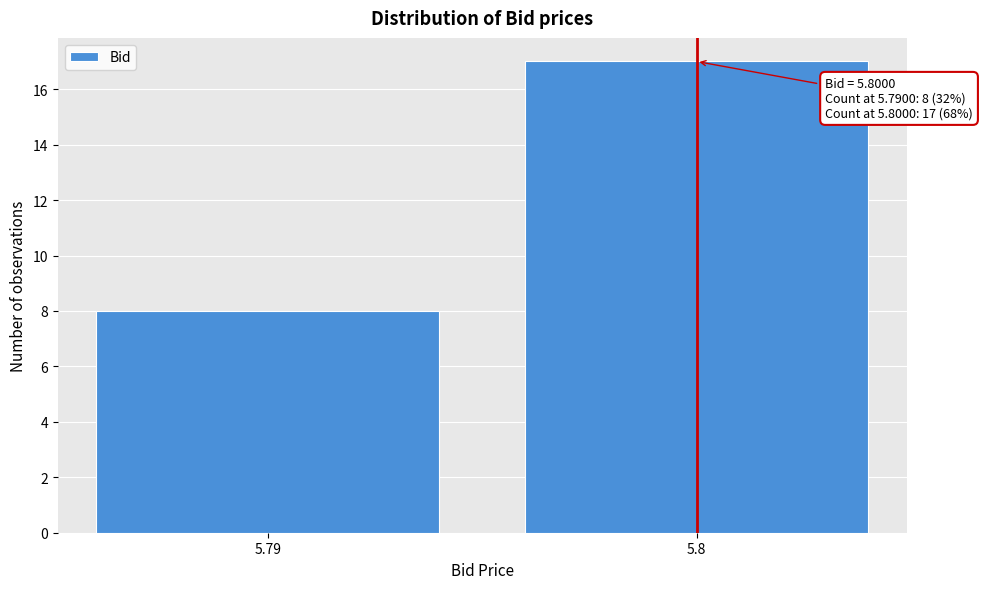

Reading right to left, what are all the values shown in this chart?

17	8